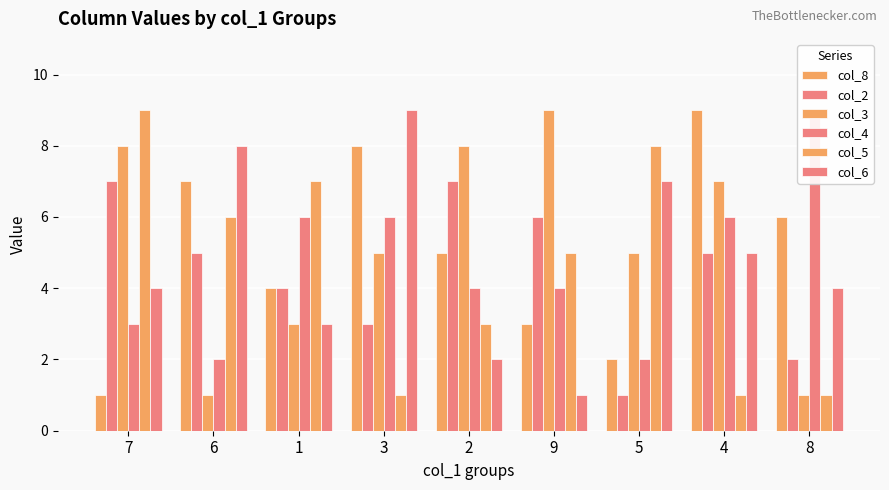

Reading left to right, what are all the values shown in this chart?

col_8: 7=1	6=7	1=4	3=8	2=5	9=3	5=2	4=9	8=6
col_2: 7=7	6=5	1=4	3=3	2=7	9=6	5=1	4=5	8=2
col_3: 7=8	6=1	1=3	3=5	2=8	9=9	5=5	4=7	8=1
col_4: 7=3	6=2	1=6	3=6	2=4	9=4	5=2	4=6	8=9
col_5: 7=9	6=6	1=7	3=1	2=3	9=5	5=8	4=1	8=1
col_6: 7=4	6=8	1=3	3=9	2=2	9=1	5=7	4=5	8=4